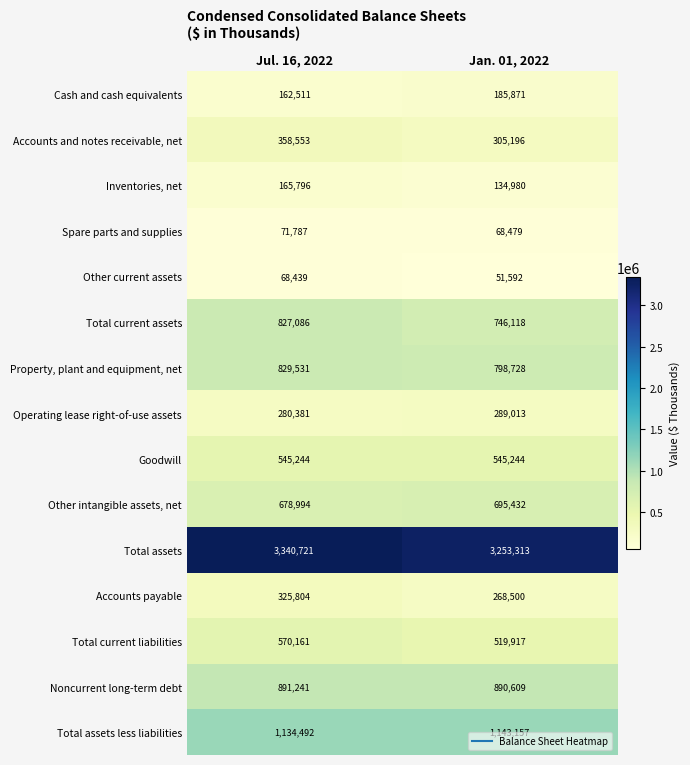

Is it true that Total current assets equals 1073288 at Jan. 01, 2022?

False